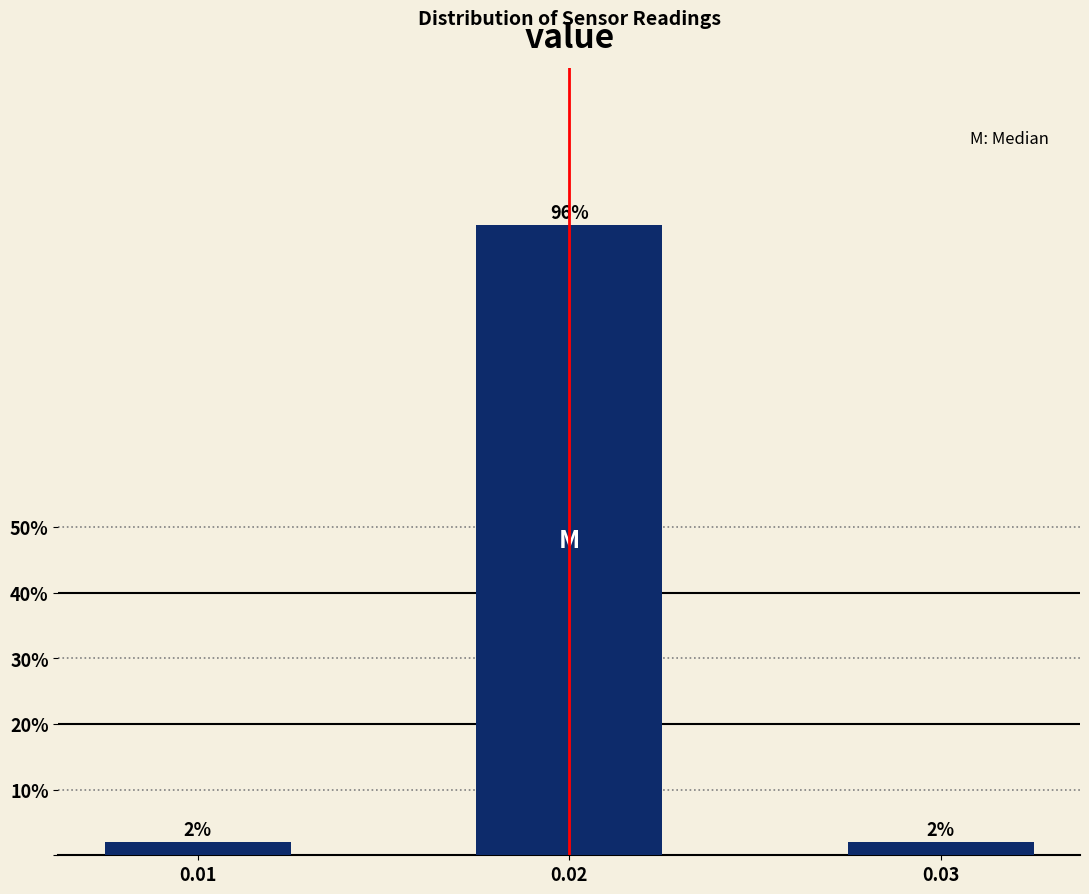

Reading left to right, transcribe all the data shown in this chart.

2	96	2